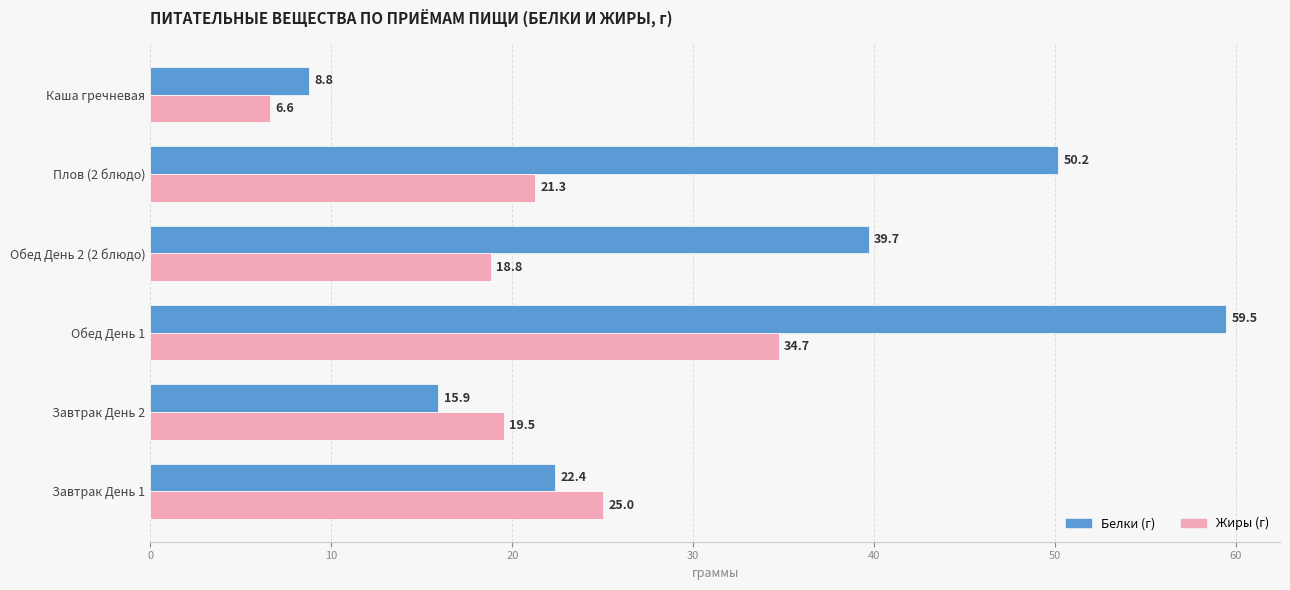

At which category does the chart reach its minimum across all series?

Каша гречневая